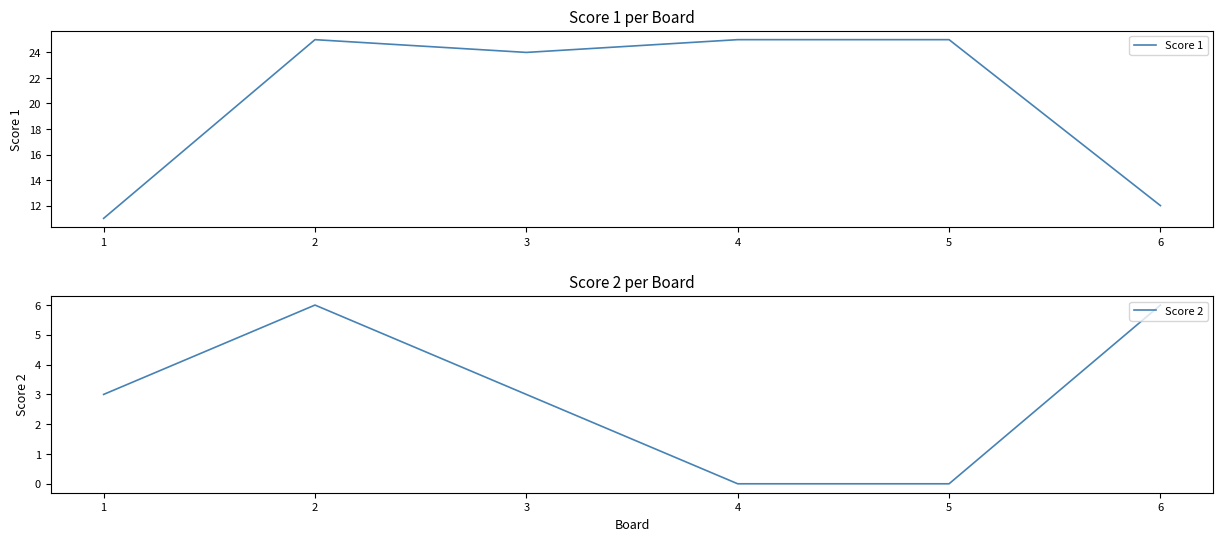

In Score 2, how many points are higher than both neighbors (excluding endpoints)?

1